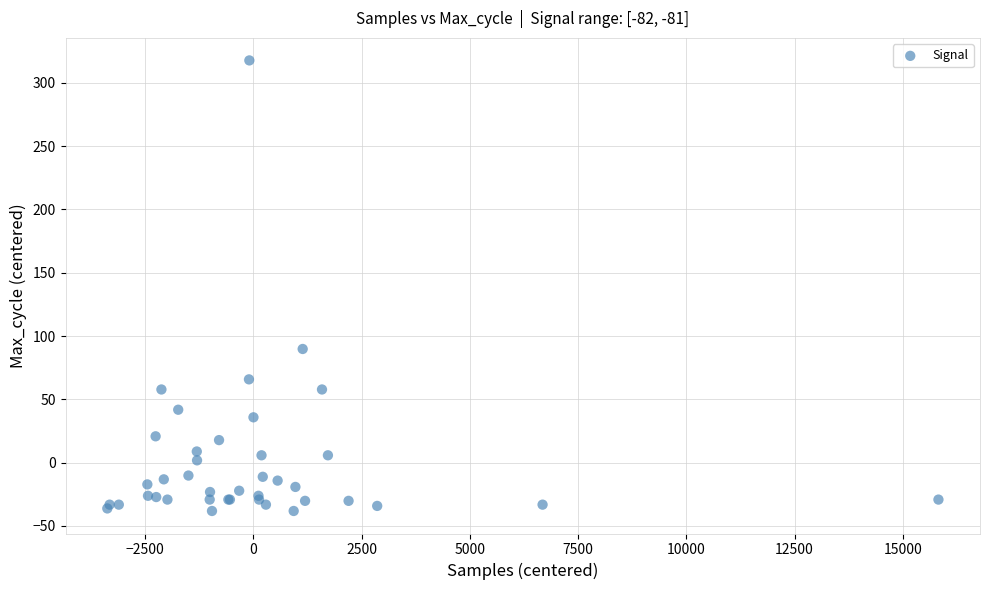

What Y value in the scatter plot is closest to 139?

89.8